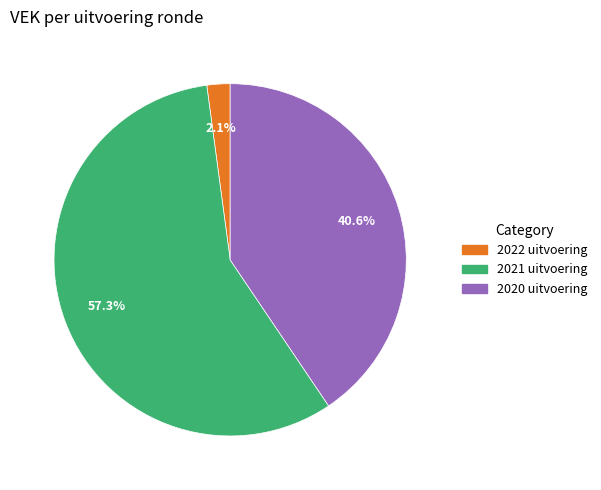

Does 2022 uitvoering account for over 50% of the chart?

No